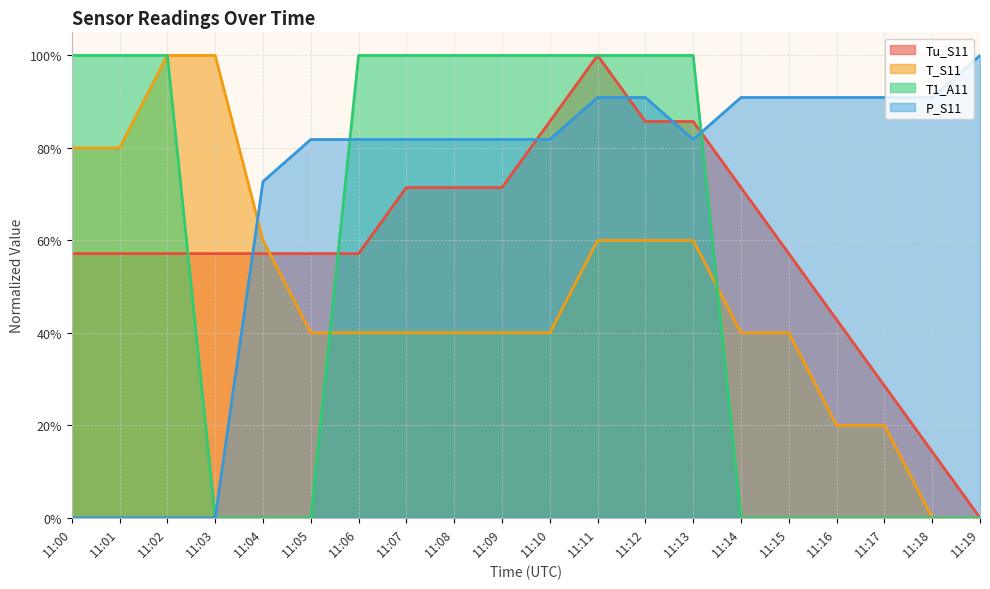

Rank the categories by T1_A11 value from highest to lowest.

11:00, 11:01, 11:02, 11:06, 11:07, 11:08, 11:09, 11:10, 11:11, 11:12, 11:13, 11:03, 11:04, 11:05, 11:14, 11:15, 11:16, 11:17, 11:18, 11:19